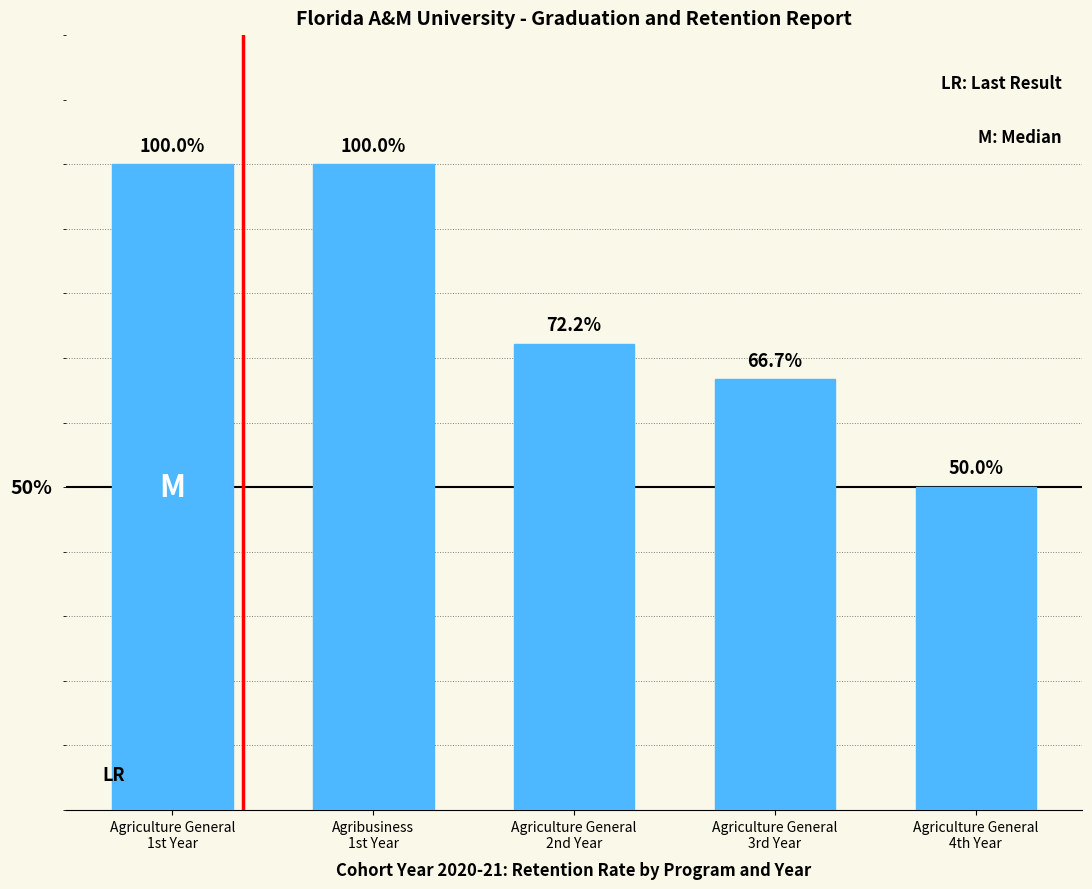

Reading left to right, what are all the values shown in this chart?

1.0	1.0	0.7	0.7	0.5